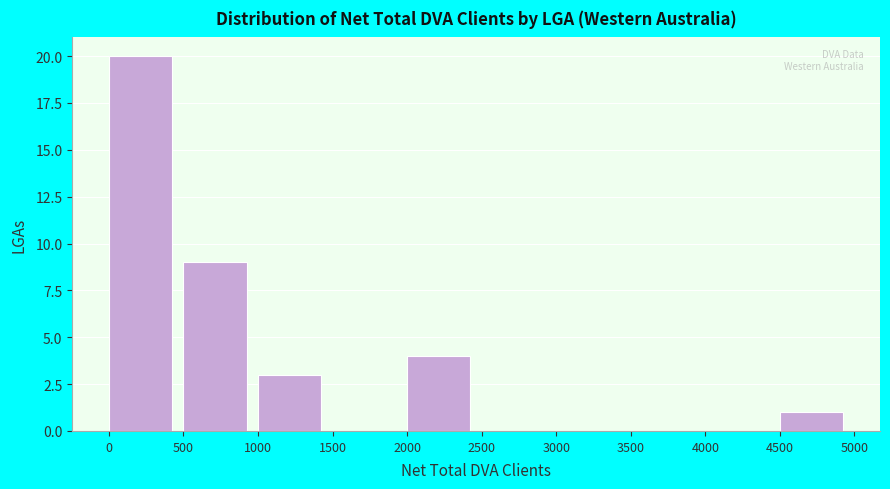

Reading left to right, transcribe this chart: for each bar, give the range it covers on the x-axis and its height. The values are not printed on the chart, so give them approximately, as read against the axis.

0 to 500: 20
500 to 1000: 9
1000 to 1500: 3
1500 to 2000: 0
2000 to 2500: 4
2500 to 3000: 0
3000 to 3500: 0
3500 to 4000: 0
4000 to 4500: 0
4500 to 5000: 1